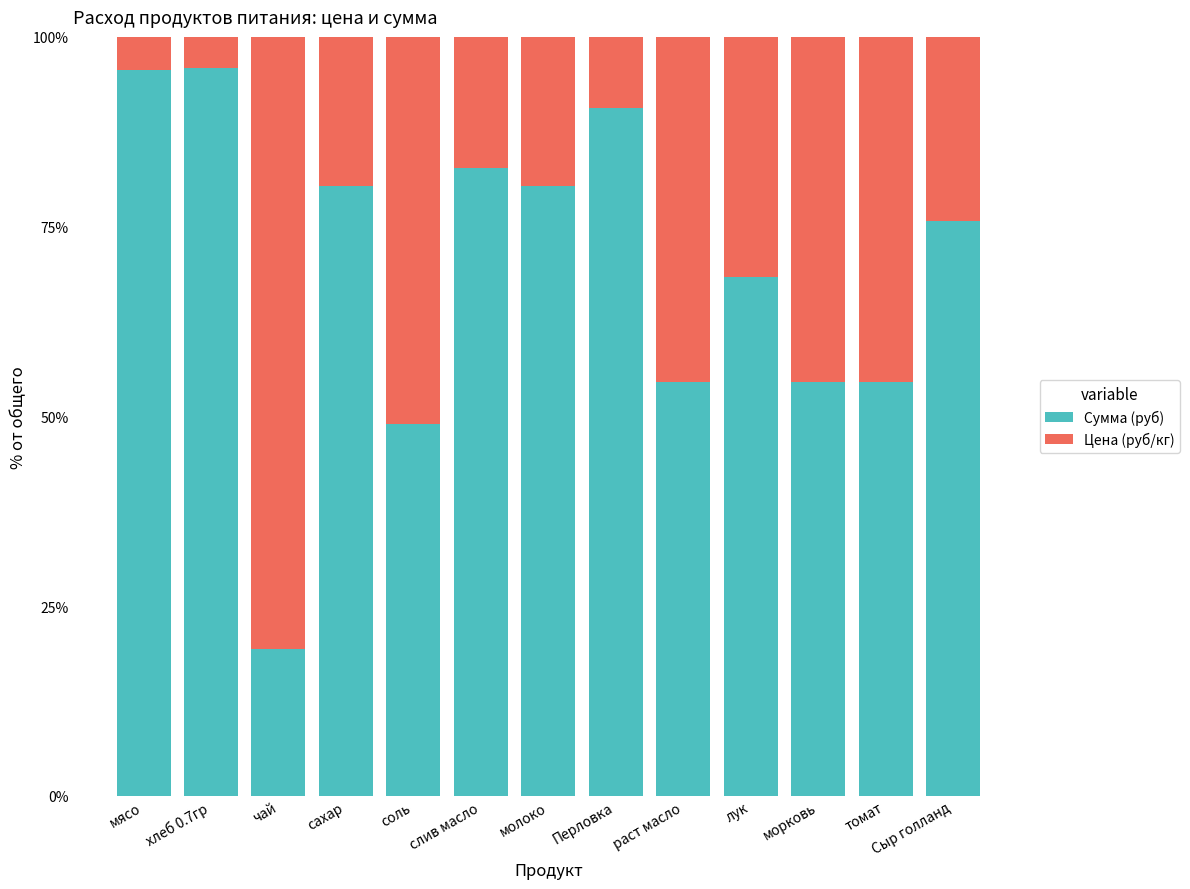

What is the highest value of the Сумма (руб) series?

95.9